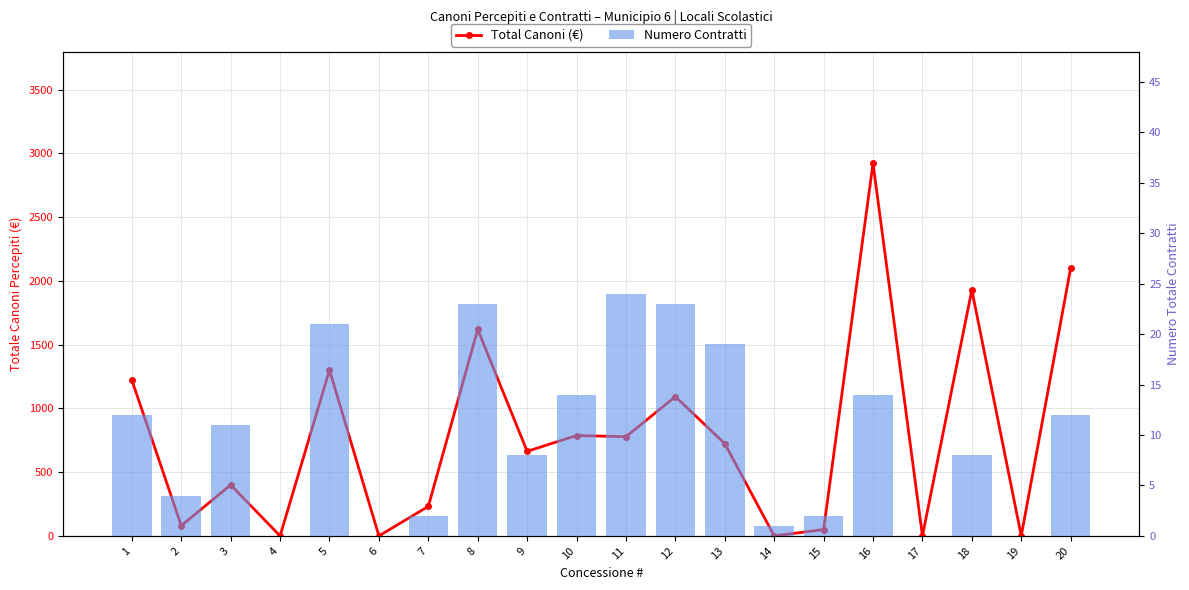

What is the value of the Numero Contratti bar at the 2nd from the left?

4.0